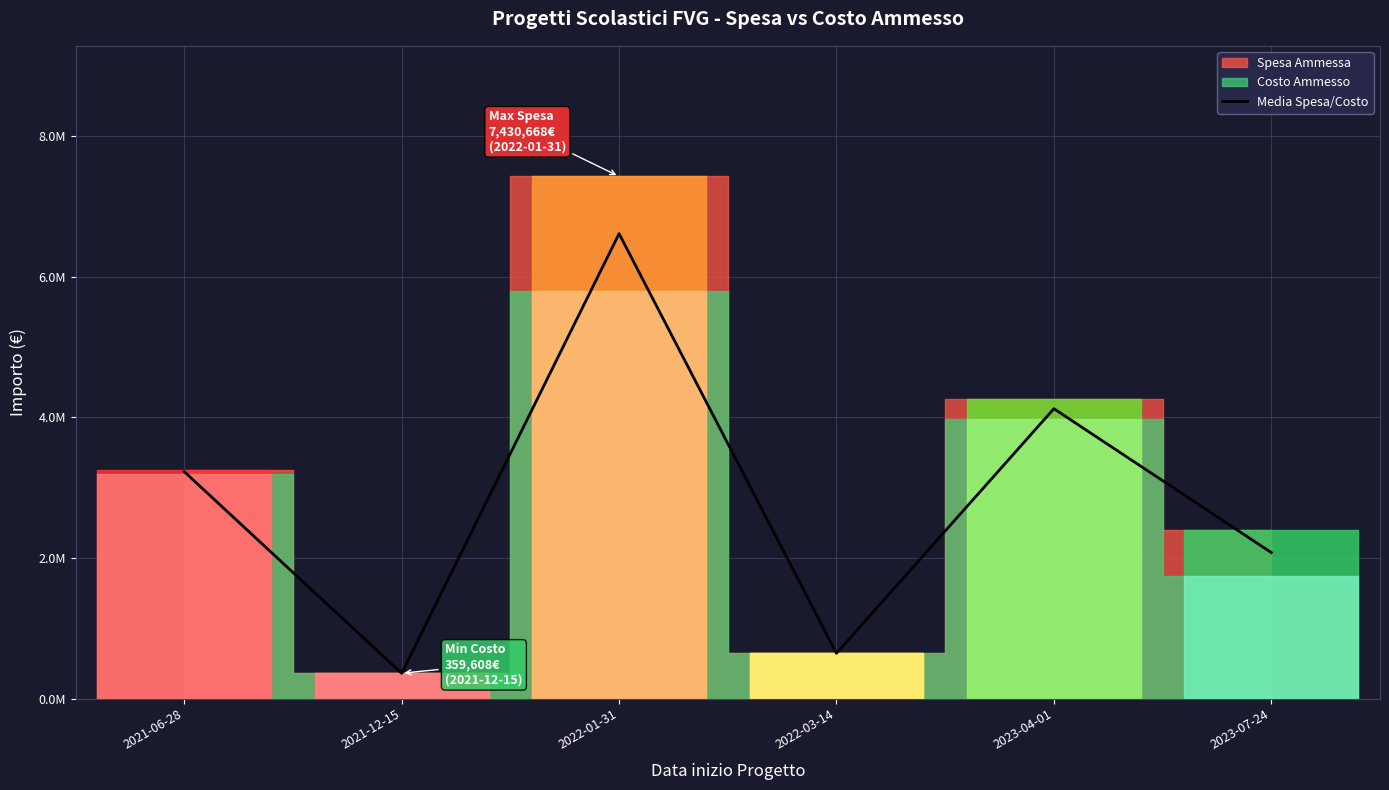

What is the label of the 1st point from the left?

2021-06-28